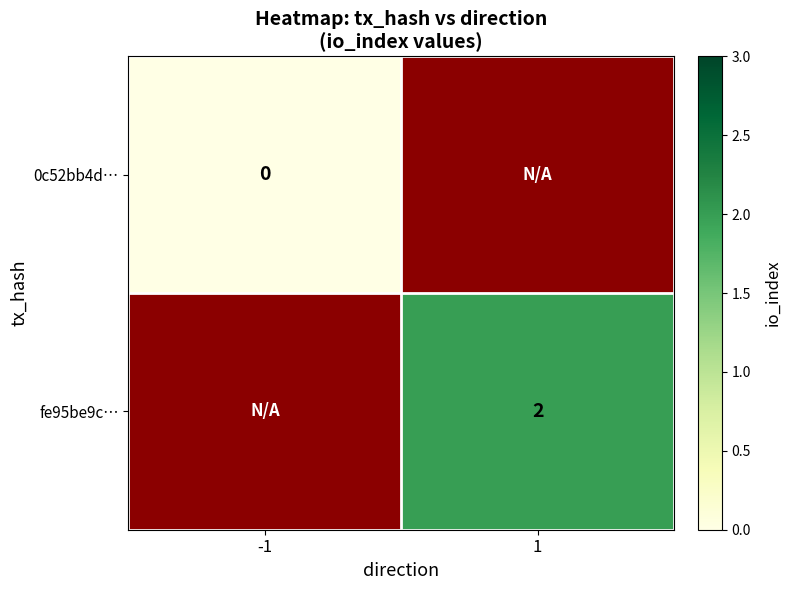

Which category has the lowest value across all series?

-1